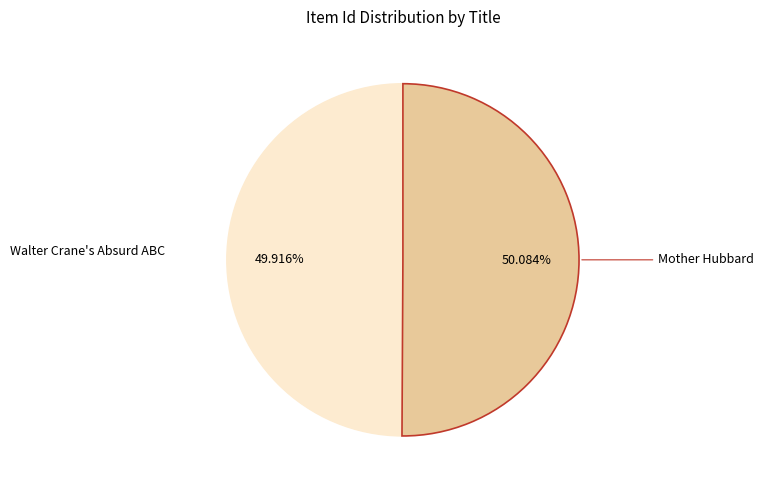

How many segments does this pie chart have?

2